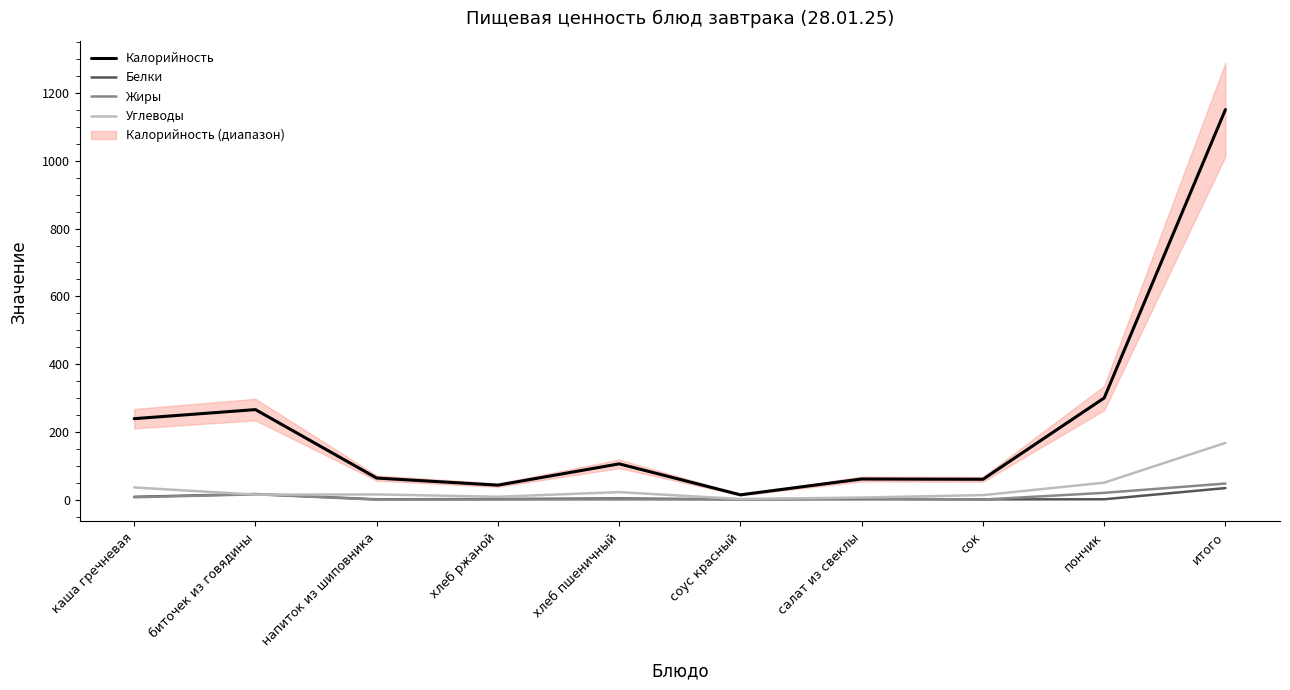

List the series in order of their peak value, lowest first.

Белки, Жиры, Углеводы, Калорийность